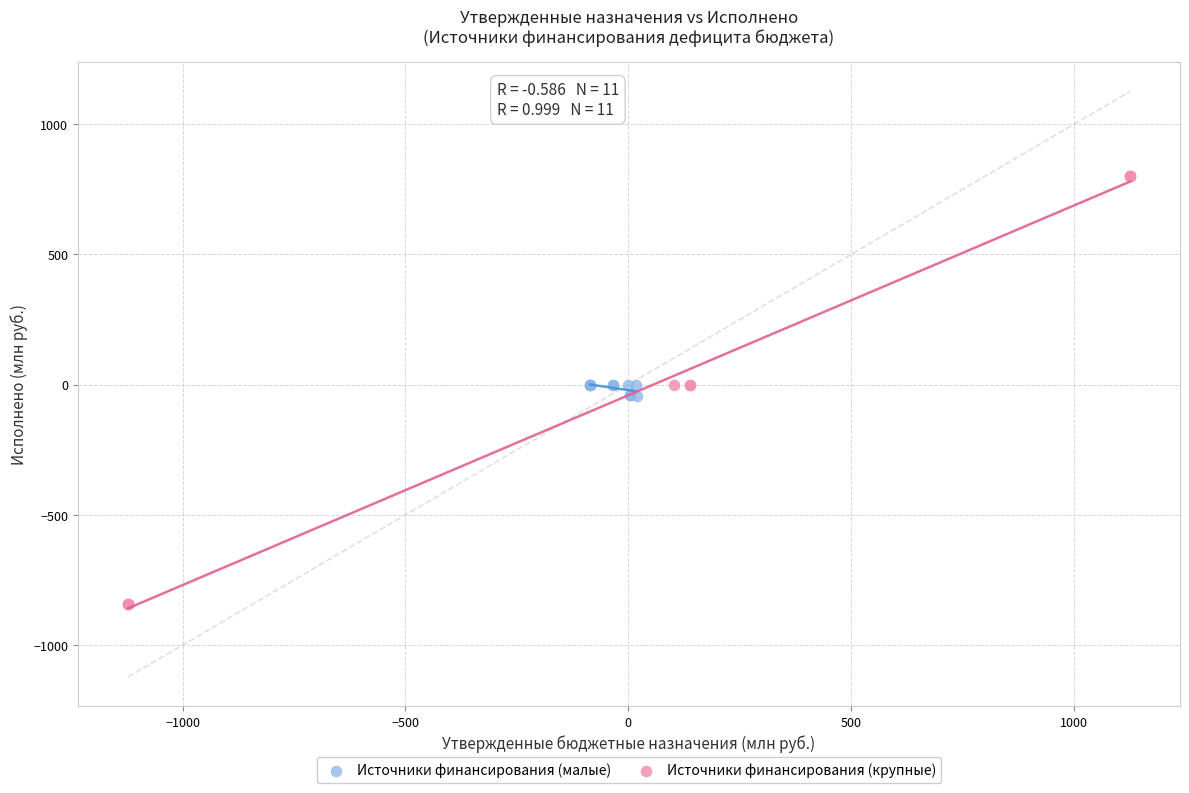

Which series has the largest Y range (max minus min)?

Источники финансирования (крупные)